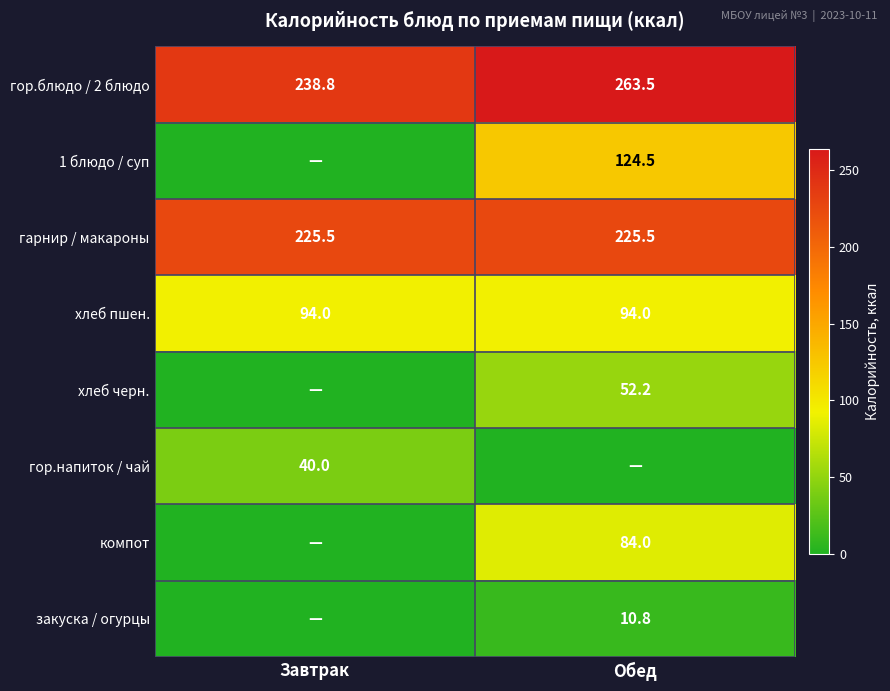

What is the lowest value of the гарнир / макароны series?

225.5